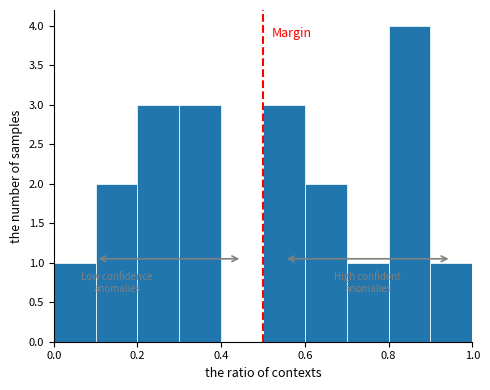

Reading left to right, list every bar in this chart as the range it spans on the x-axis followed by its height. The values are not printed on the chart, so give them approximately, as read against the axis.

0.0 to 0.1: 1
0.1 to 0.2: 2
0.2 to 0.3: 3
0.3 to 0.4: 3
0.4 to 0.5: 0
0.5 to 0.6: 3
0.6 to 0.7: 2
0.7 to 0.8: 1
0.8 to 0.9: 4
0.9 to 1.0: 1